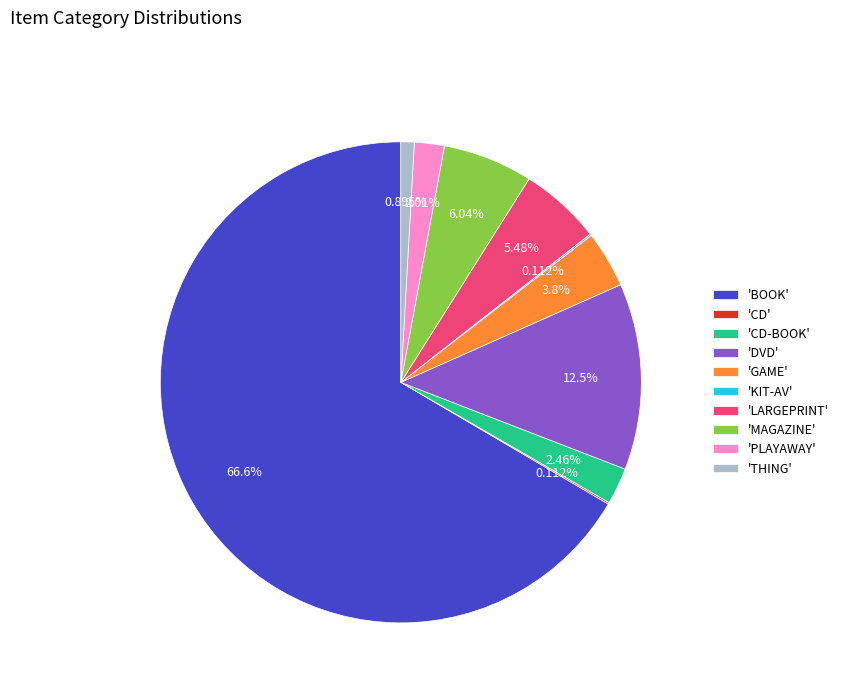

What is the majority slice?

'BOOK'